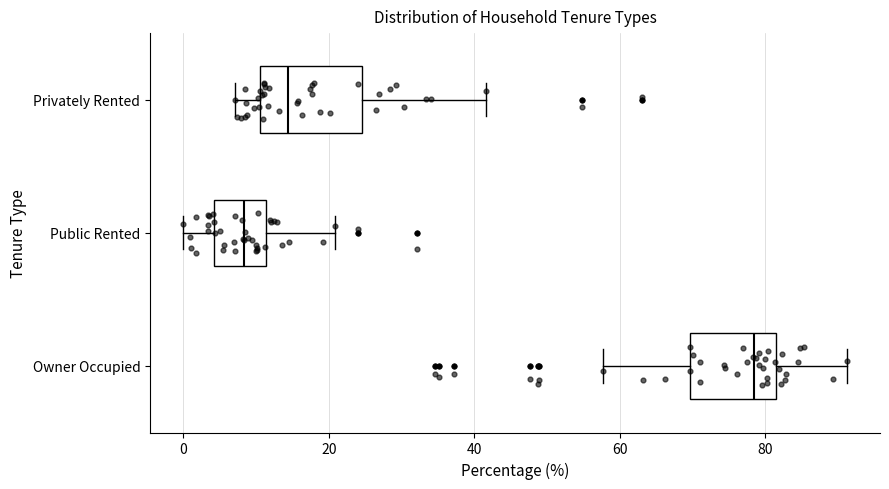

Comparing the boxes themselves (not the whiskers), which one is the widest?

Privately Rented